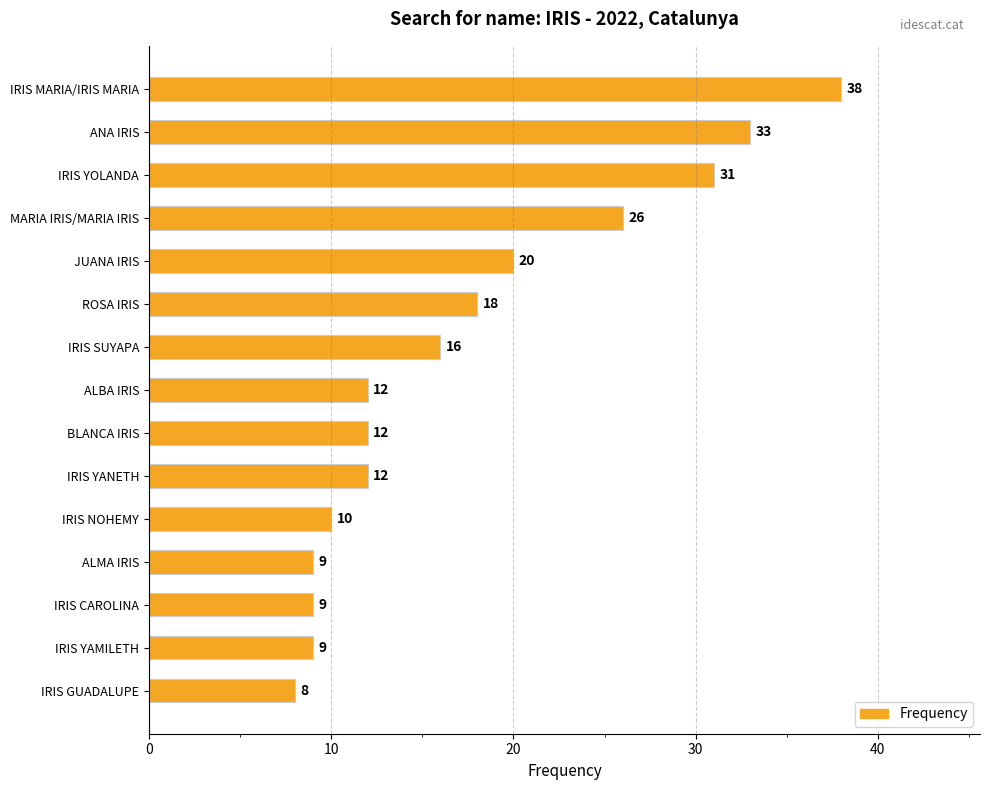

Approximately how many times larger is the value at IRIS GUADALUPE compared to ALBA IRIS?

0.7